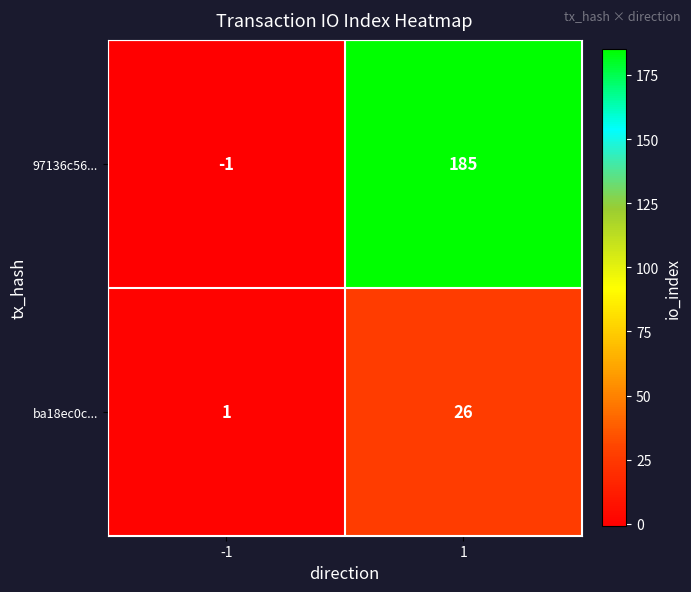

True or false: ba18ec0c... has a value of 2 at -1.

False